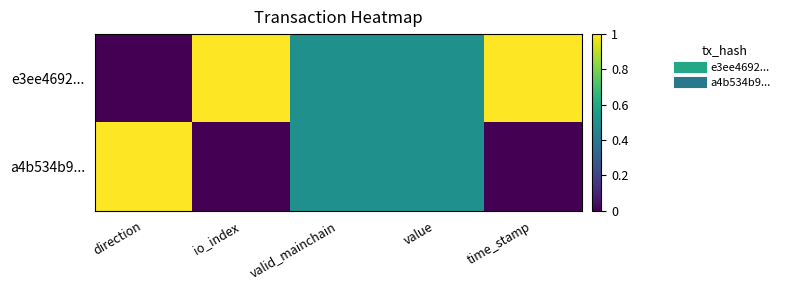

At which category does the chart reach its minimum across all series?

direction